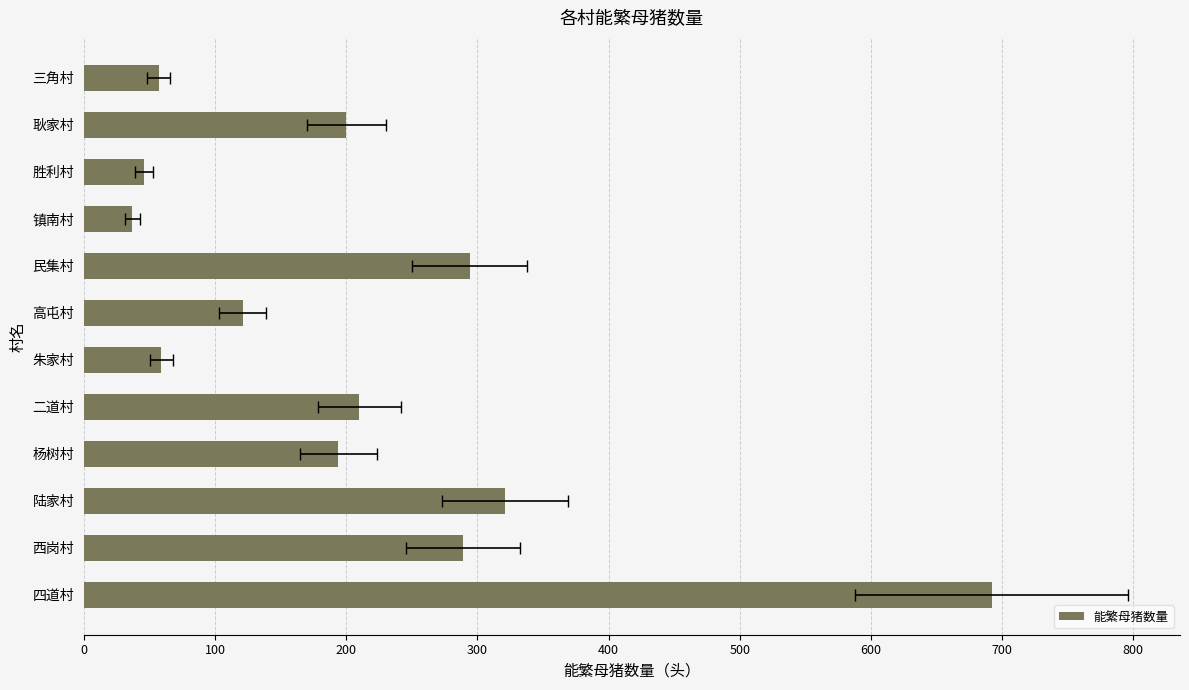

Reading left to right, what are all the values shown in this chart?

57	200	46	37	294	121	59	210	194	321	289	692